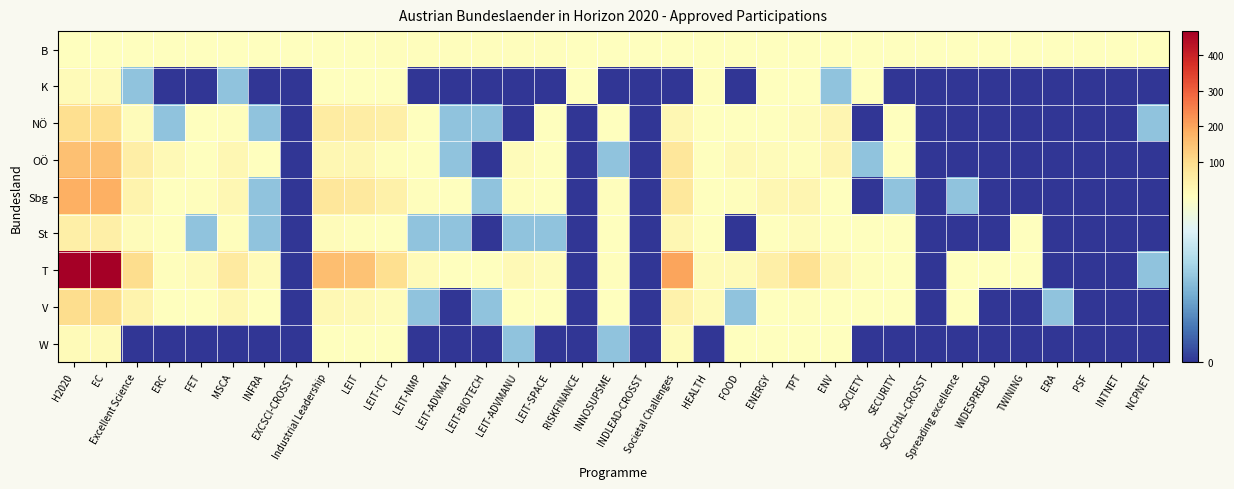

At which category does the chart reach its minimum across all series?

ERC